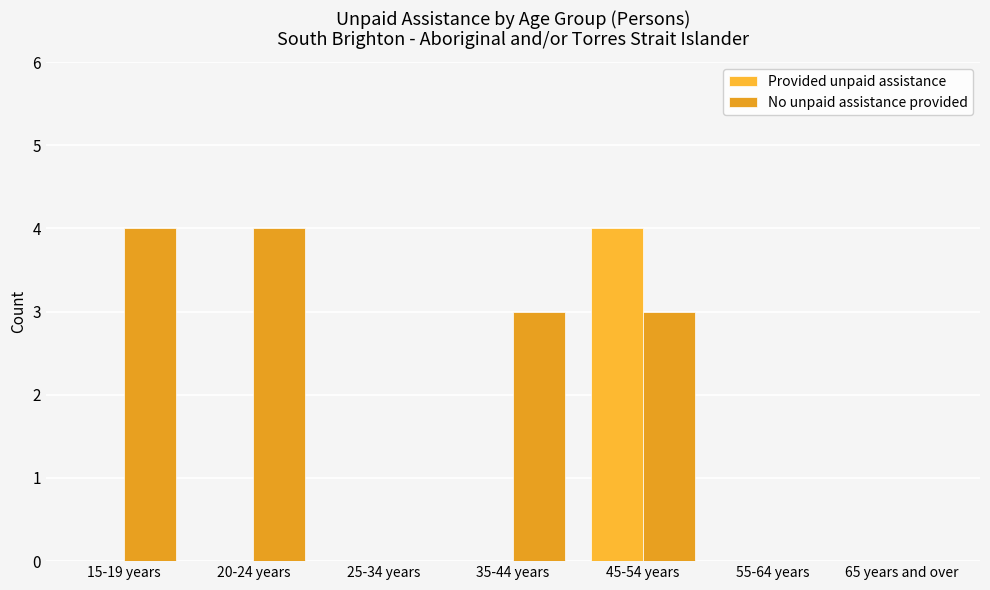

How many groups of bars are there?

7